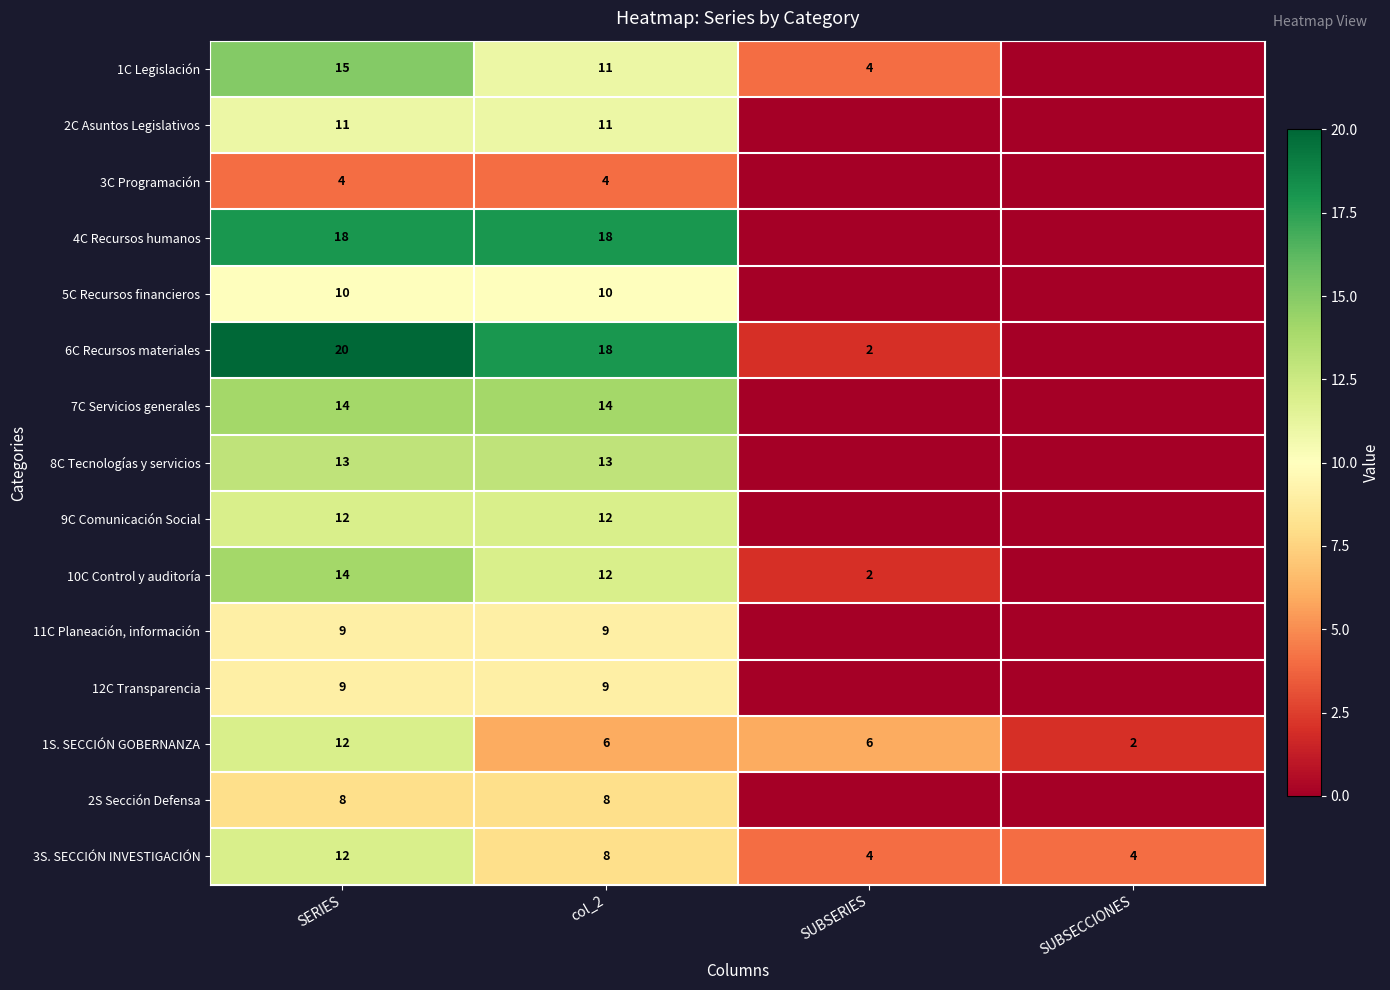

At which category is the sum across all series the highest?

SERIES